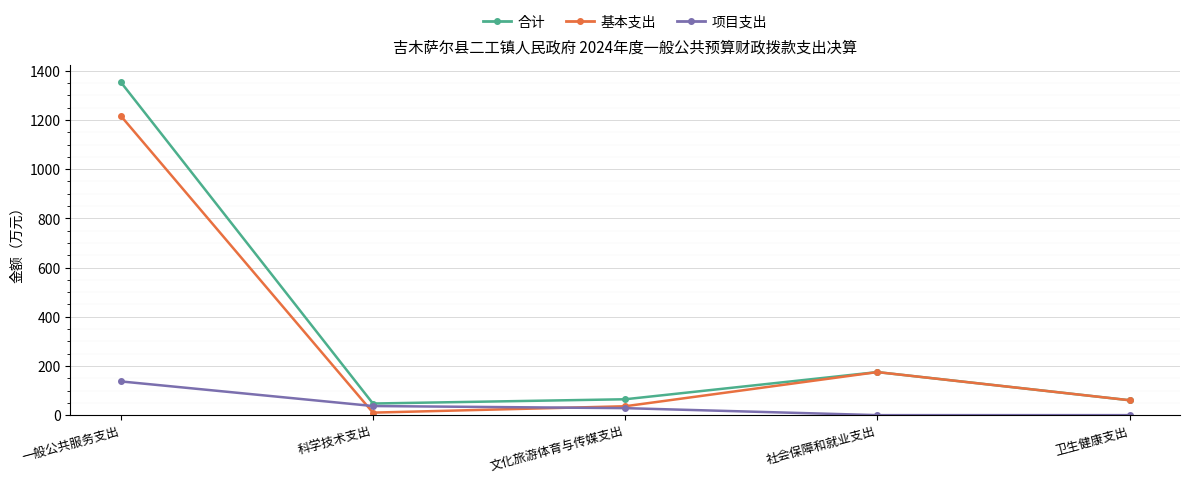

The 合计 series shows 64.5 at 文化旅游体育与传媒支出. True or false?

True